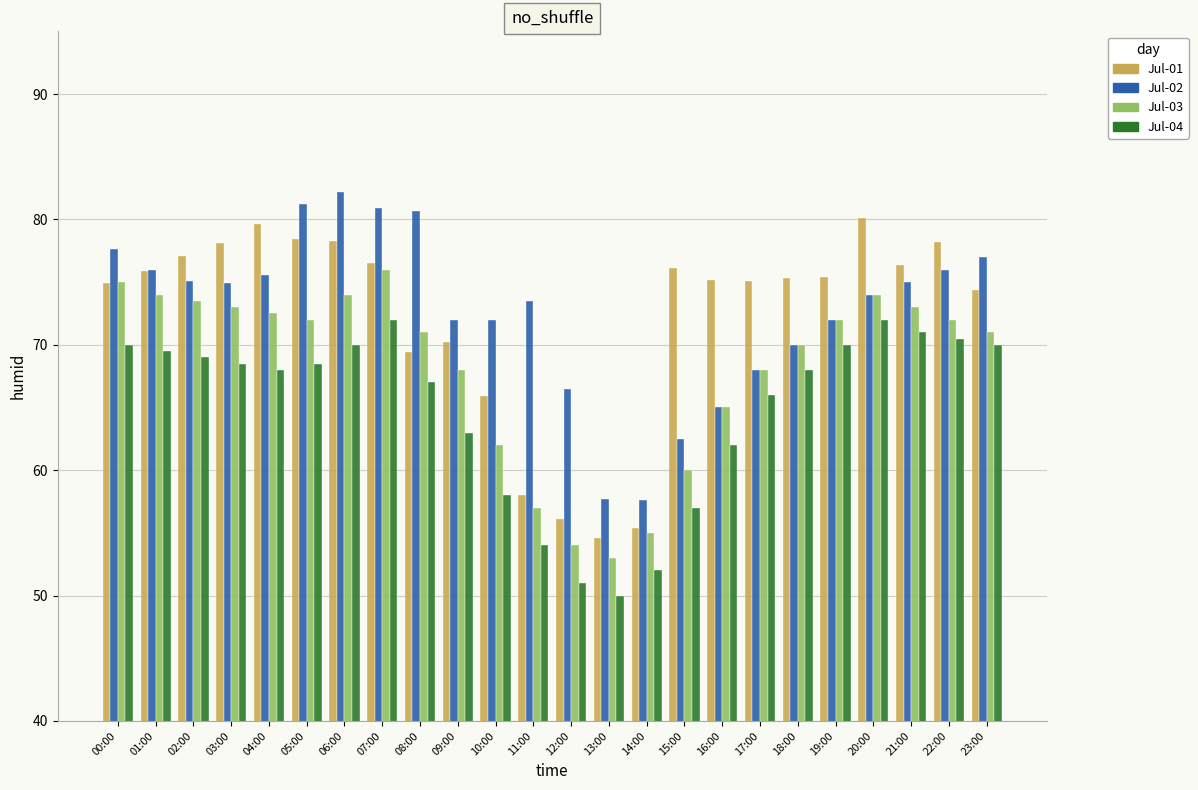

The value of Jul-02 at 23:00 is 77.0. True or false?

True